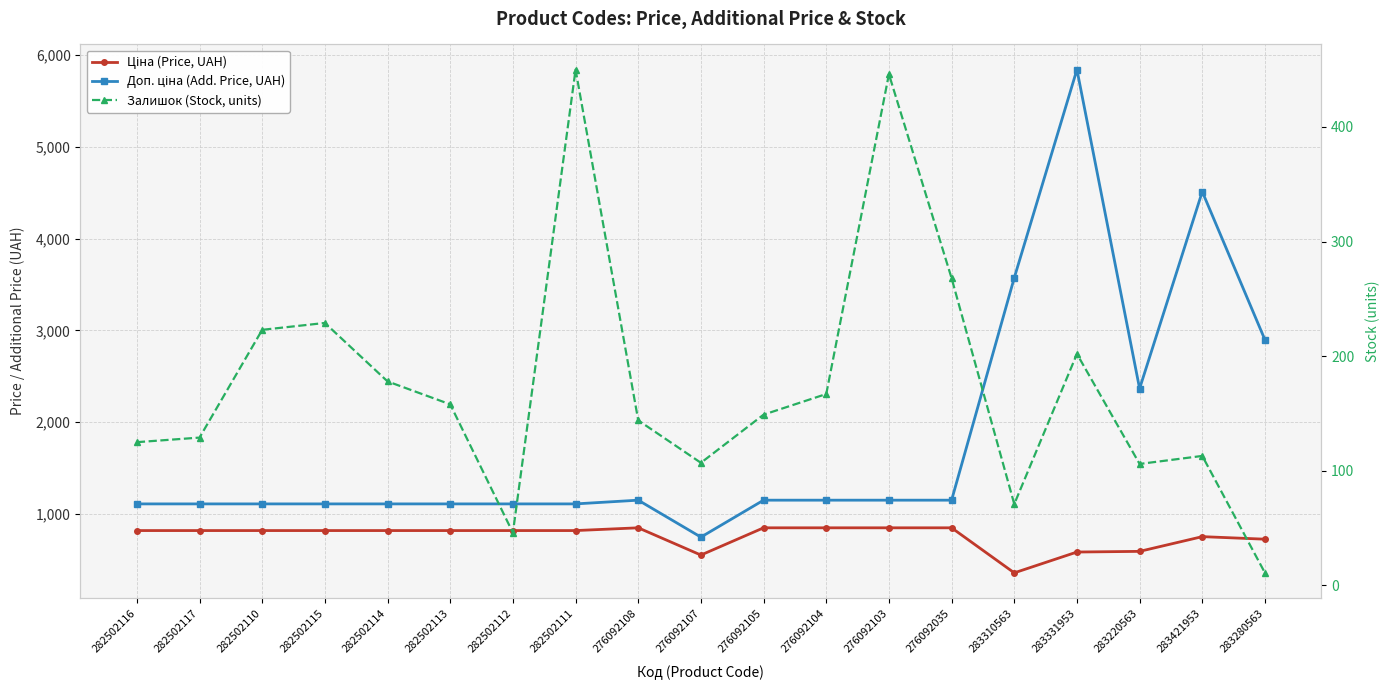

How many values in the Ціна (Price, UAH) series are below 818?

6